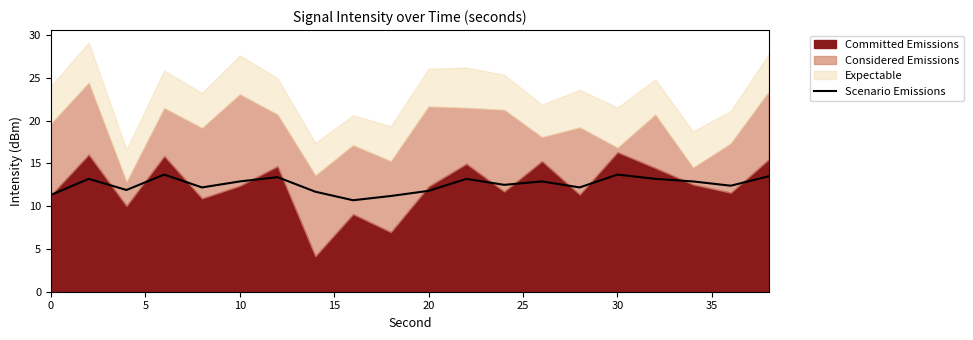

True or false: Scenario Emissions has a value of 8.2 at 30.

False